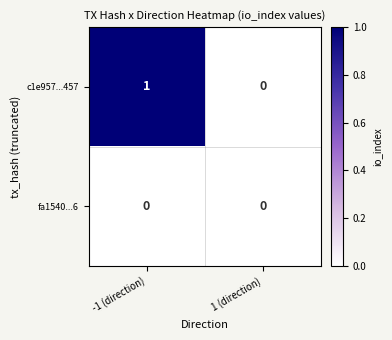

At which category is the sum across all series the highest?

-1 (direction)